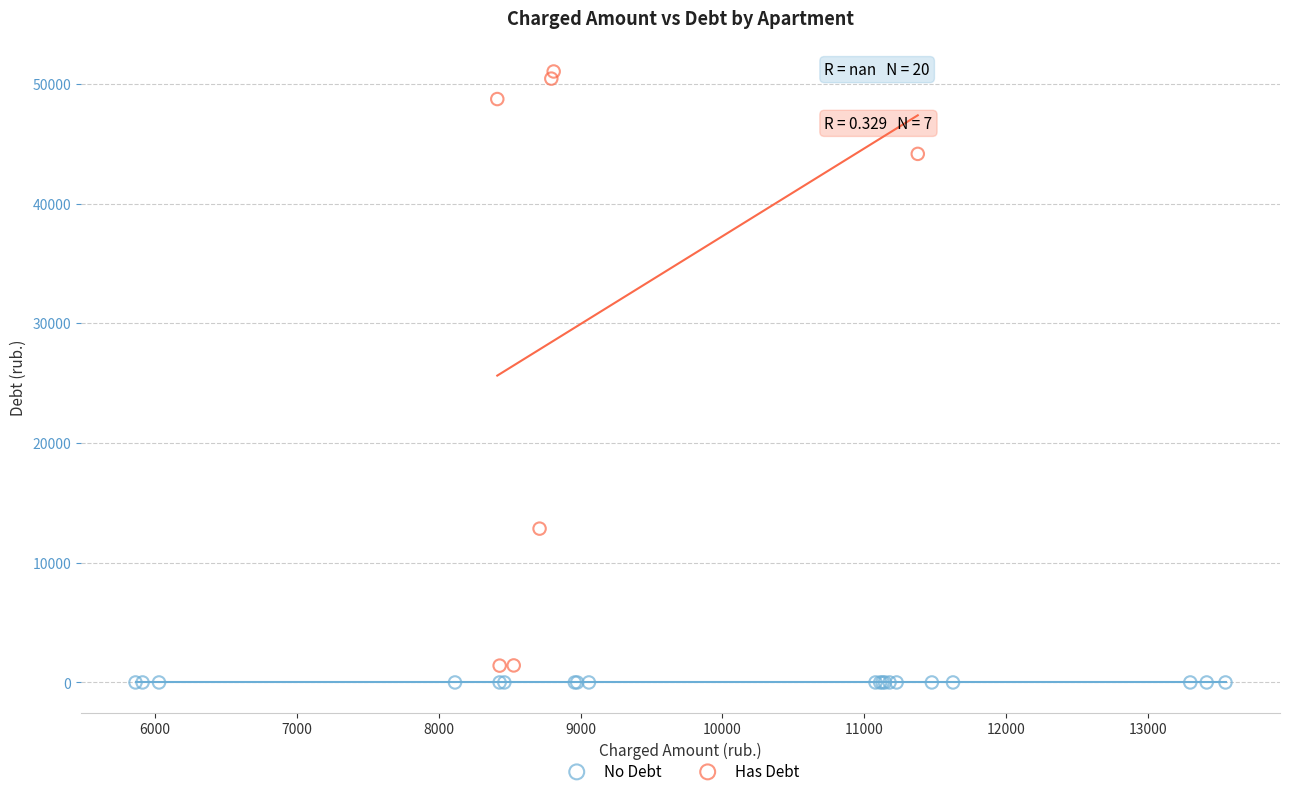

Which series reaches the maximum Y coordinate?

Has Debt